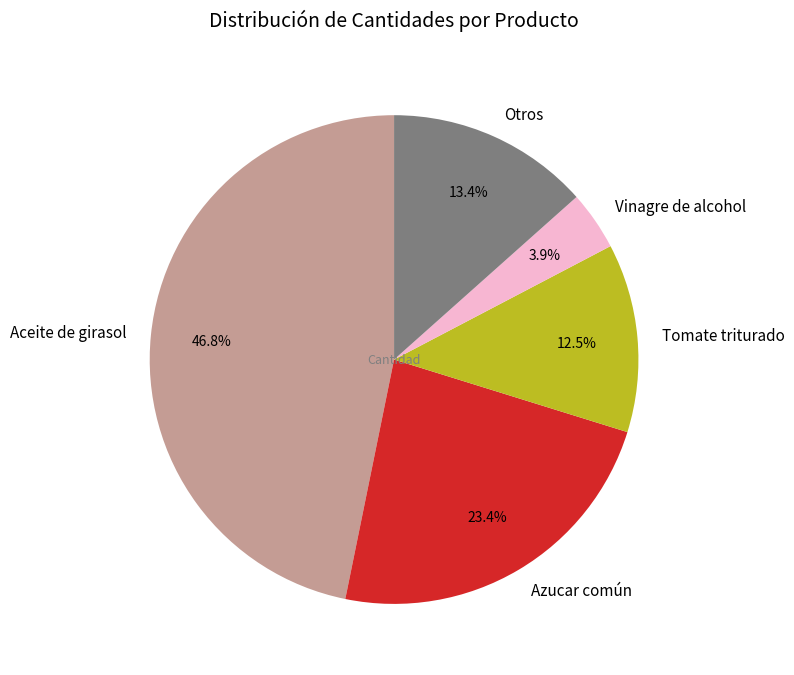

Is the sum of Otros and Tomate triturado greater than half?

No